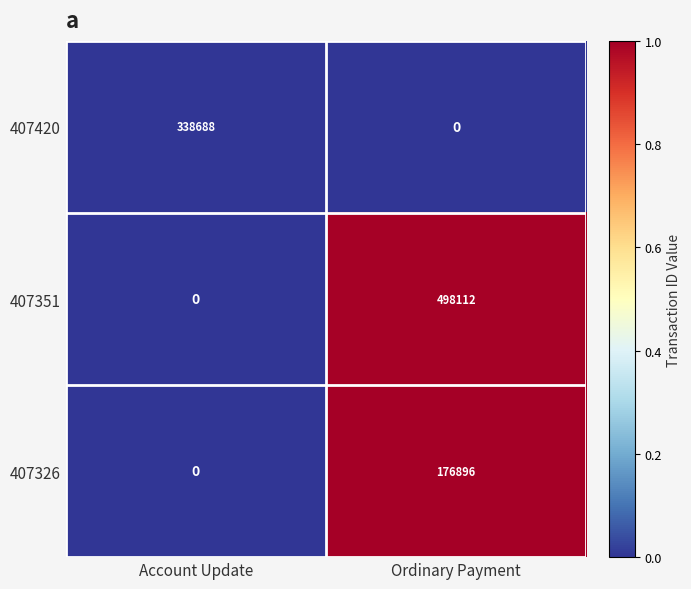

True or false: 407351 has a value of 0 at Account Update.

True